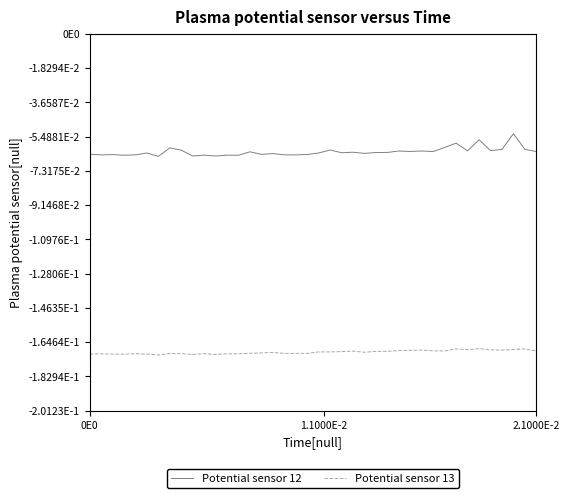

What are all the series names shown in the legend?

Potential sensor 12, Potential sensor 13